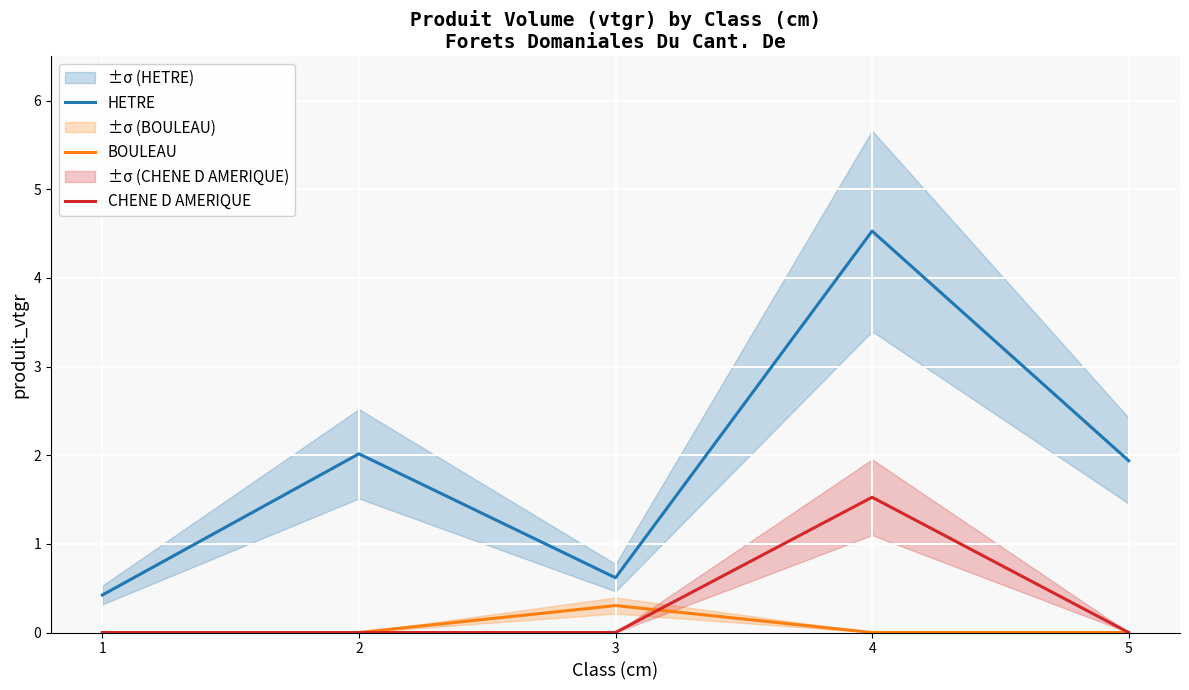

At 4, list the series in order from smallest to largest.

BOULEAU, CHENE D AMERIQUE, HETRE